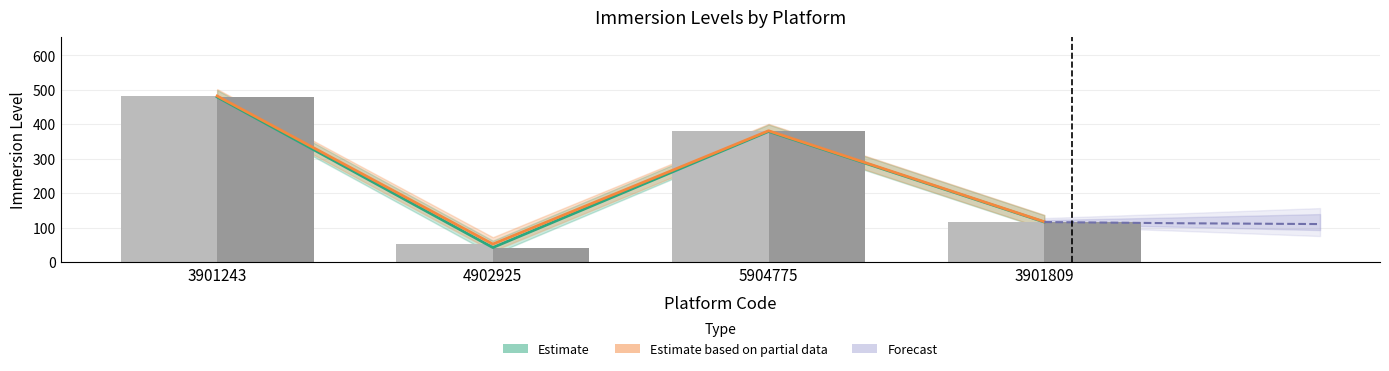

At which label does STOP_IMMLEVEL first exceed 379?

3901243